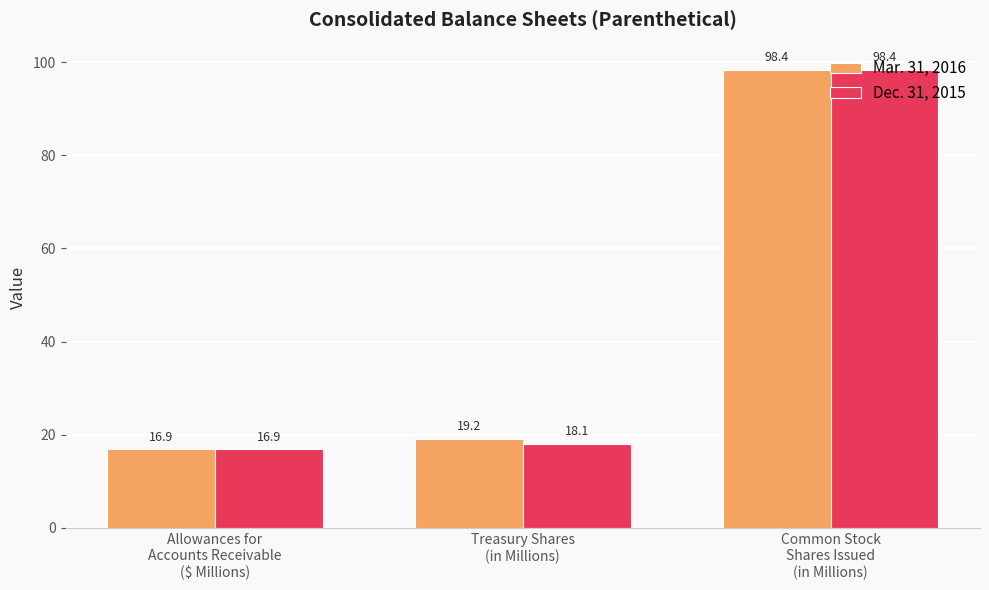

Is the value of Mar. 31, 2016 at Allowances for
Accounts Receivable
($ Millions) greater than the value of Dec. 31, 2015 at Common Stock
Shares Issued
(in Millions)?

No